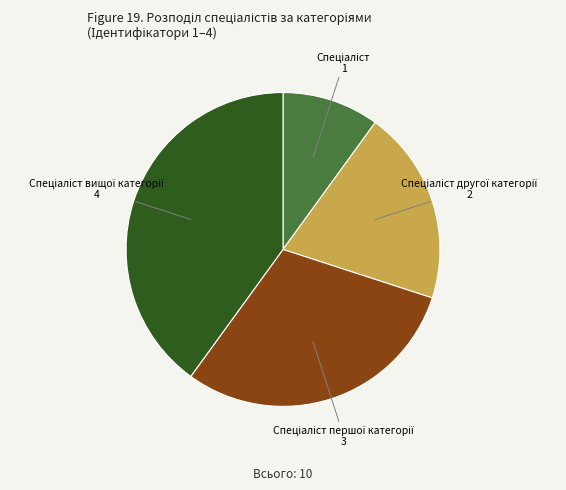

Does any single category account for the majority?

No